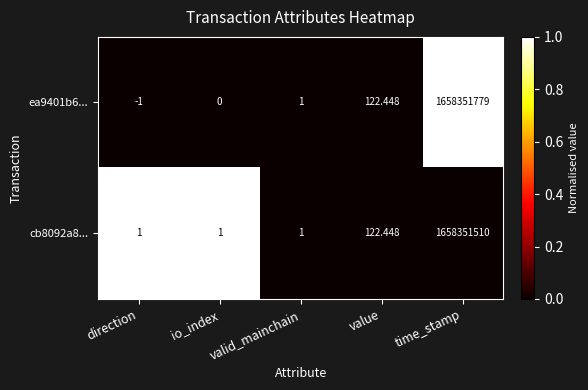

How many distinct data groups are displayed?

2